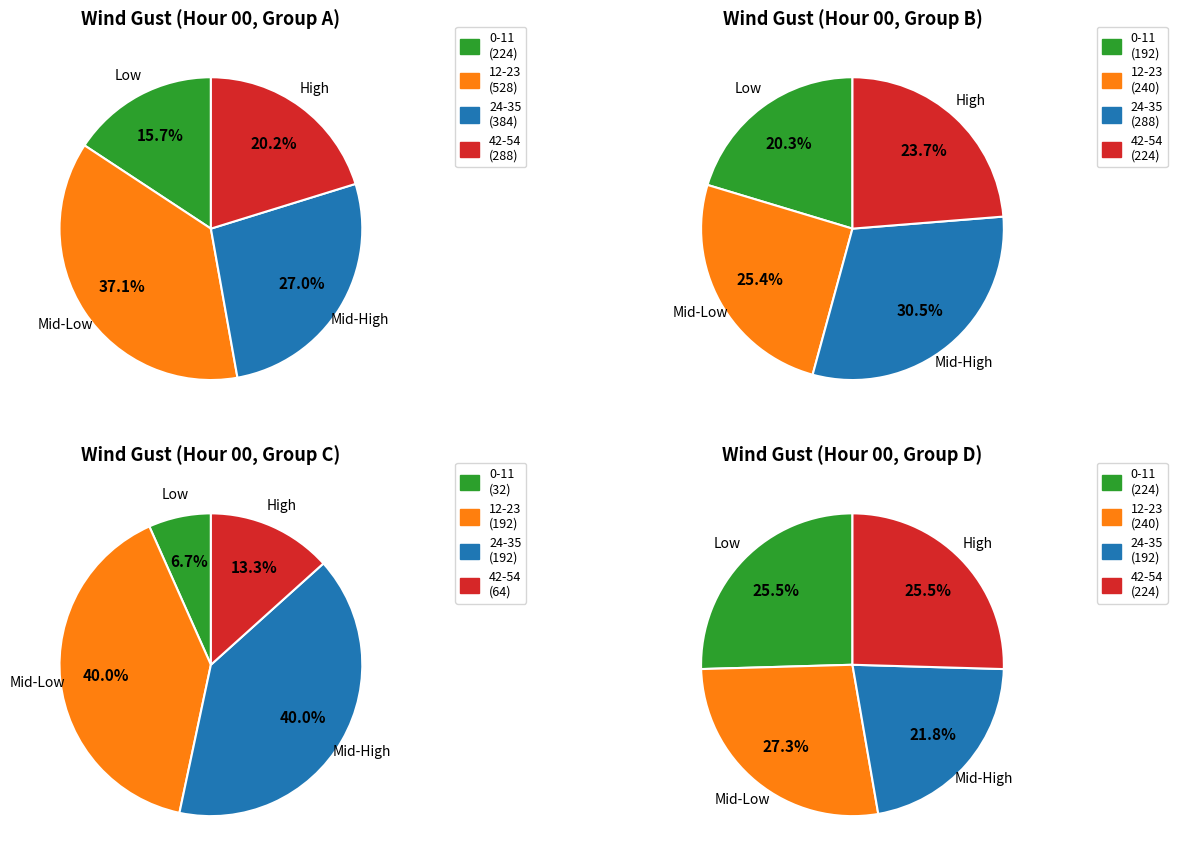

True or false: 53-54 accounts for 1% of the total.

False